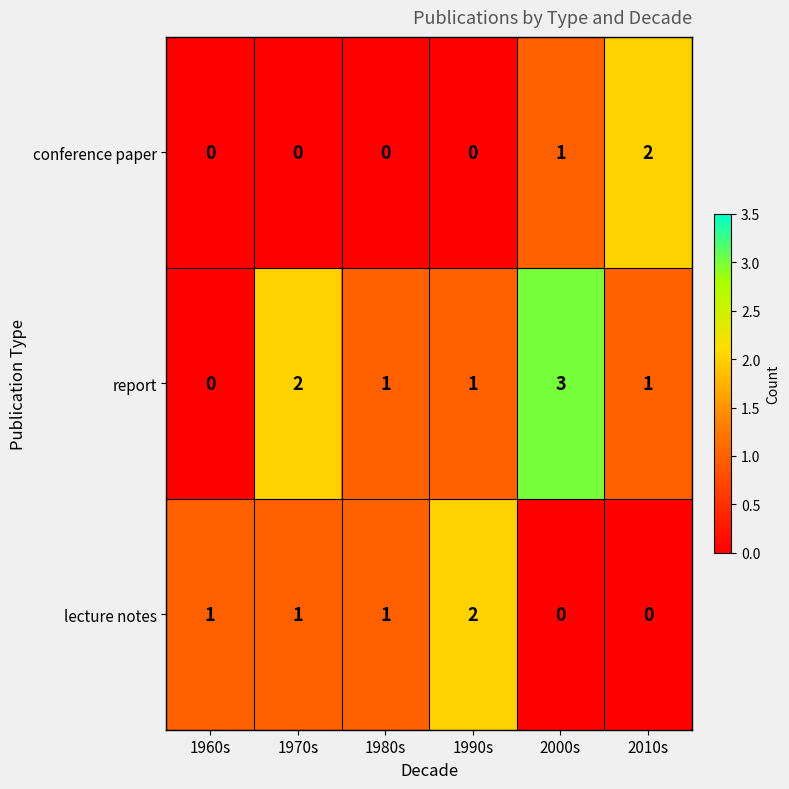

At 1970s, list the series in order from smallest to largest.

conference paper, lecture notes, report